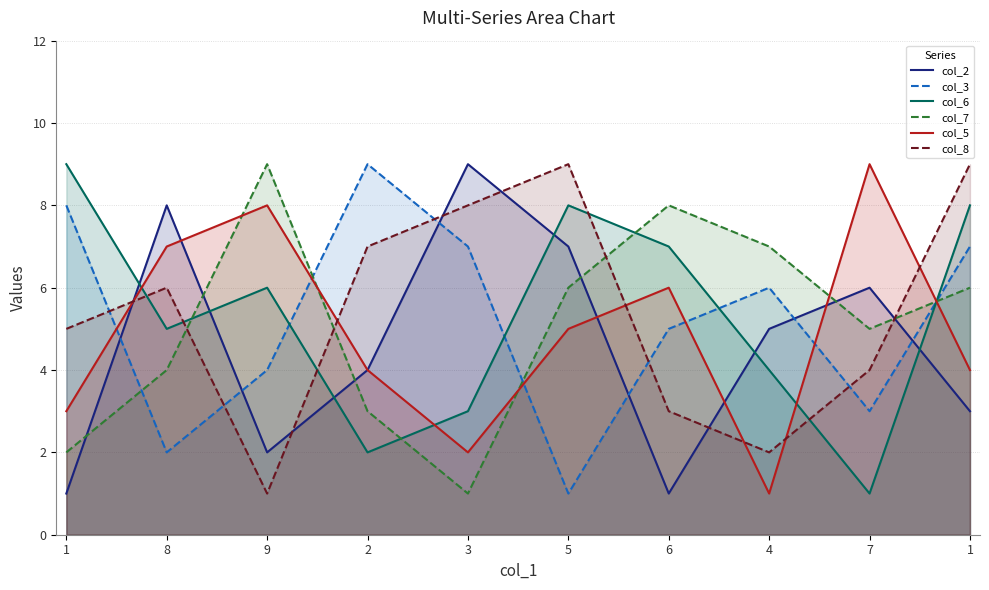

At which category does col_5 reach its first local peak?

9